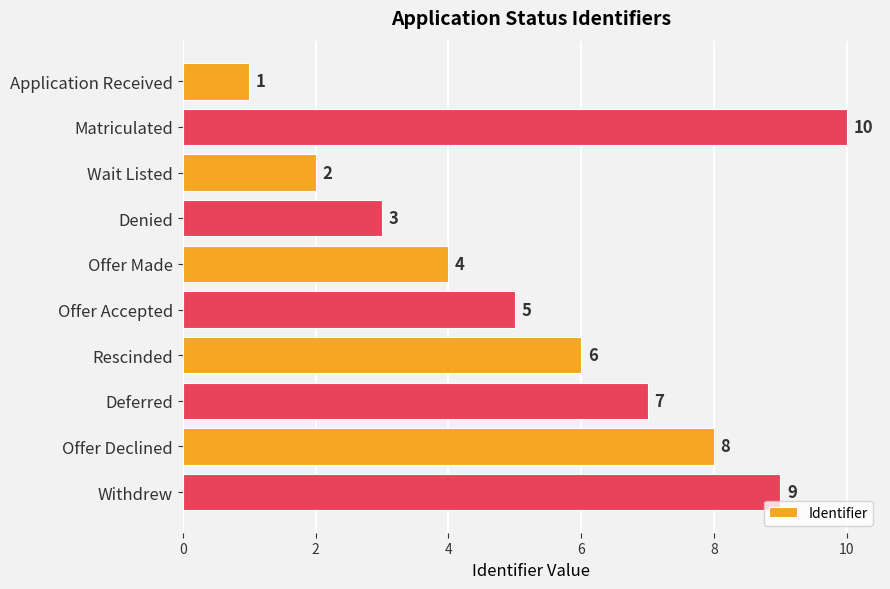

What is the maximum value shown in the chart?

10